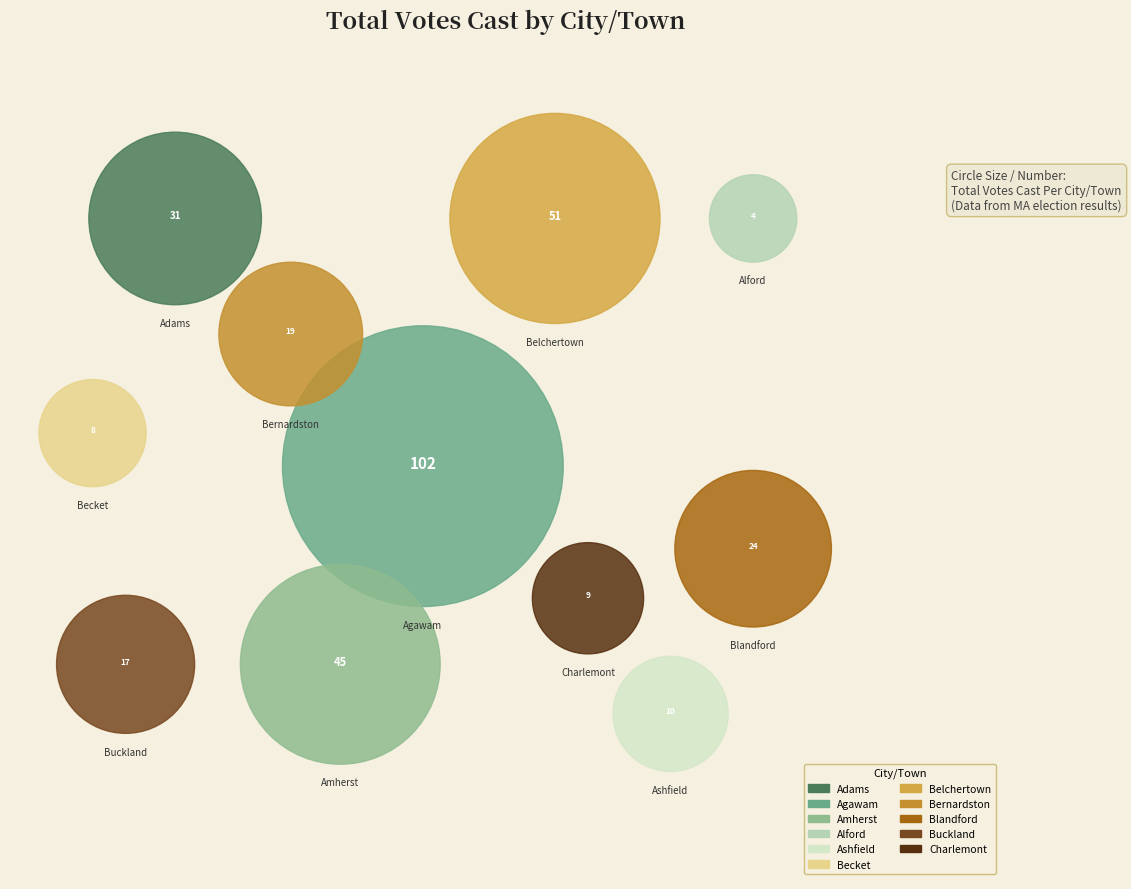

To the nearest percent, what is the average slice percentage?

9%